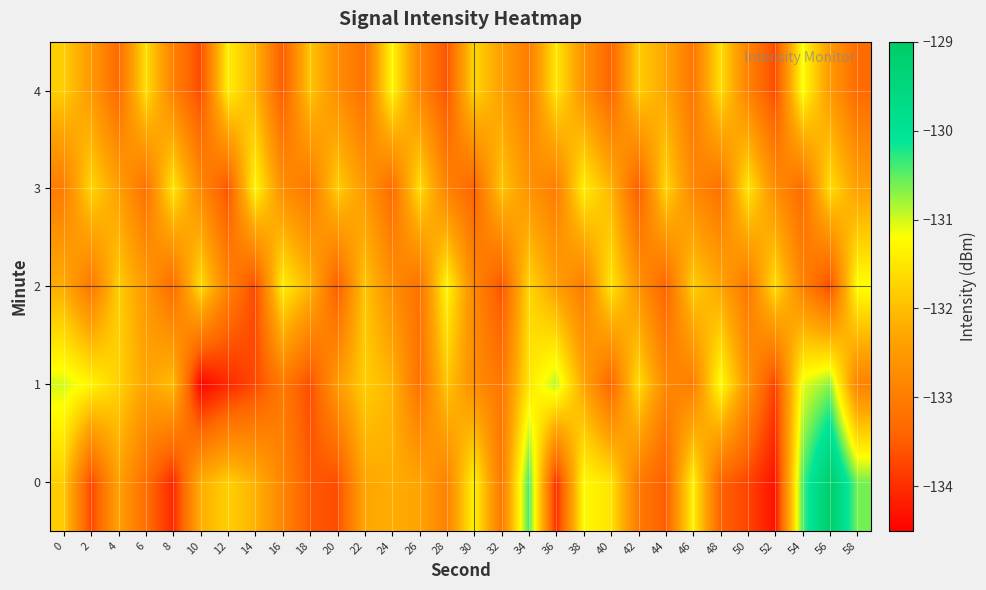

Which series changed the most between 22 and 44?

2